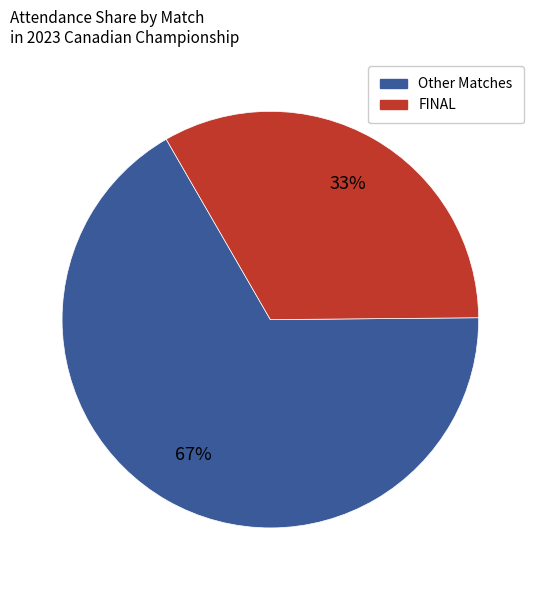

Is there a majority slice in this chart?

Yes